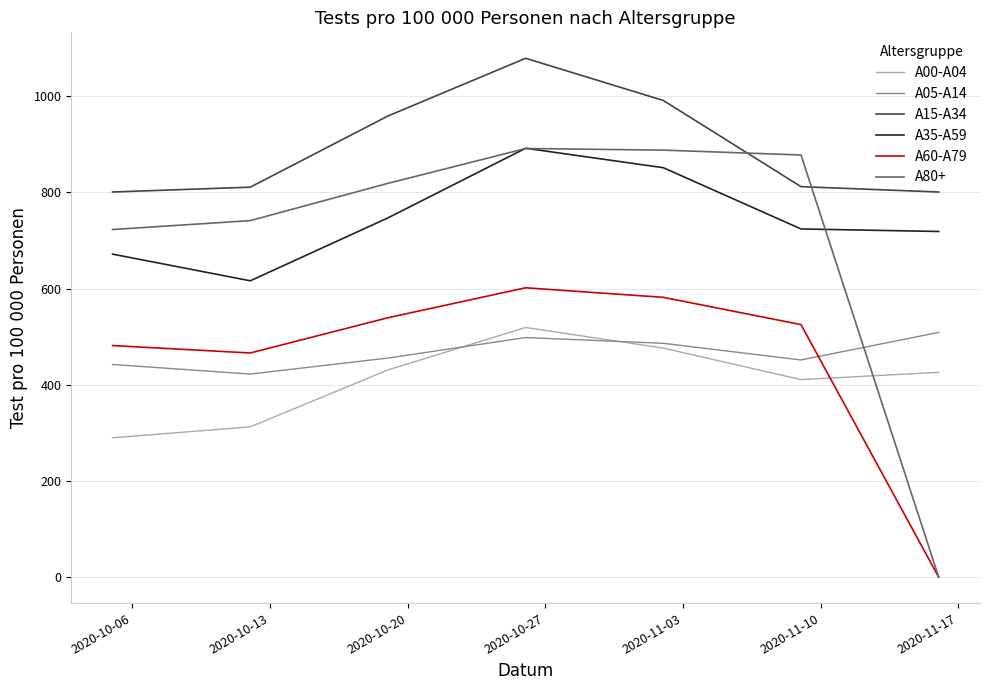

True or false: A00-A04 and A35-A59 intersect in this chart.

False